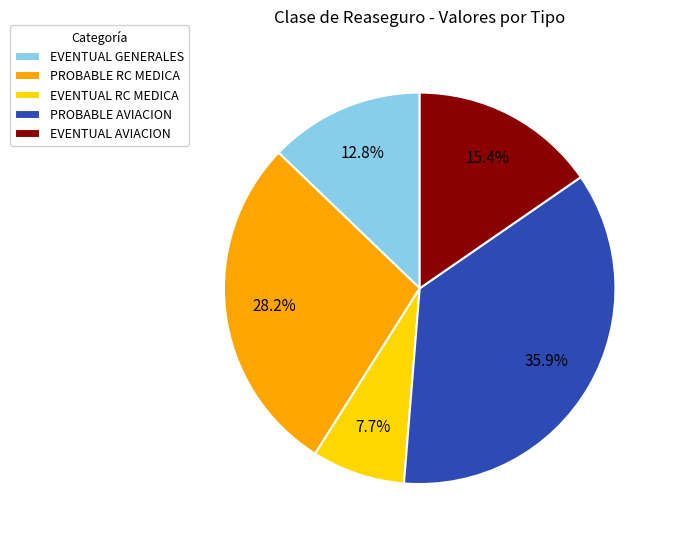

What percentage is the PROBABLE RC MEDICA slice, to the nearest percent?

28%